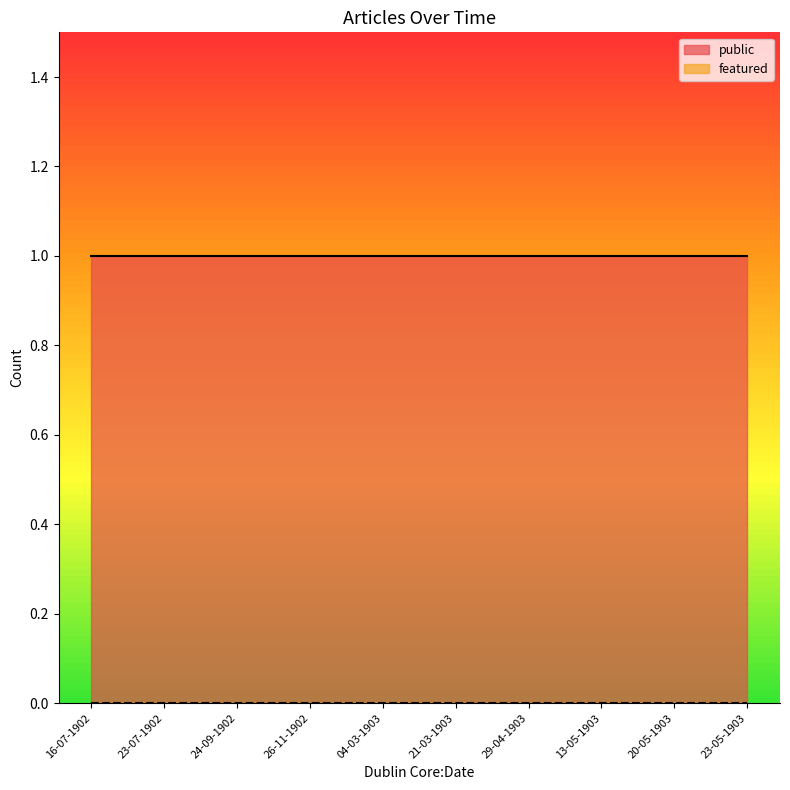

Reading left to right, extract all data points from this chart.

public: 16-07-1902=1	23-07-1902=1	24-09-1902=1	26-11-1902=1	04-03-1903=1	21-03-1903=1	29-04-1903=1	13-05-1903=1	20-05-1903=1	23-05-1903=1
featured: 16-07-1902=0	23-07-1902=0	24-09-1902=0	26-11-1902=0	04-03-1903=0	21-03-1903=0	29-04-1903=0	13-05-1903=0	20-05-1903=0	23-05-1903=0